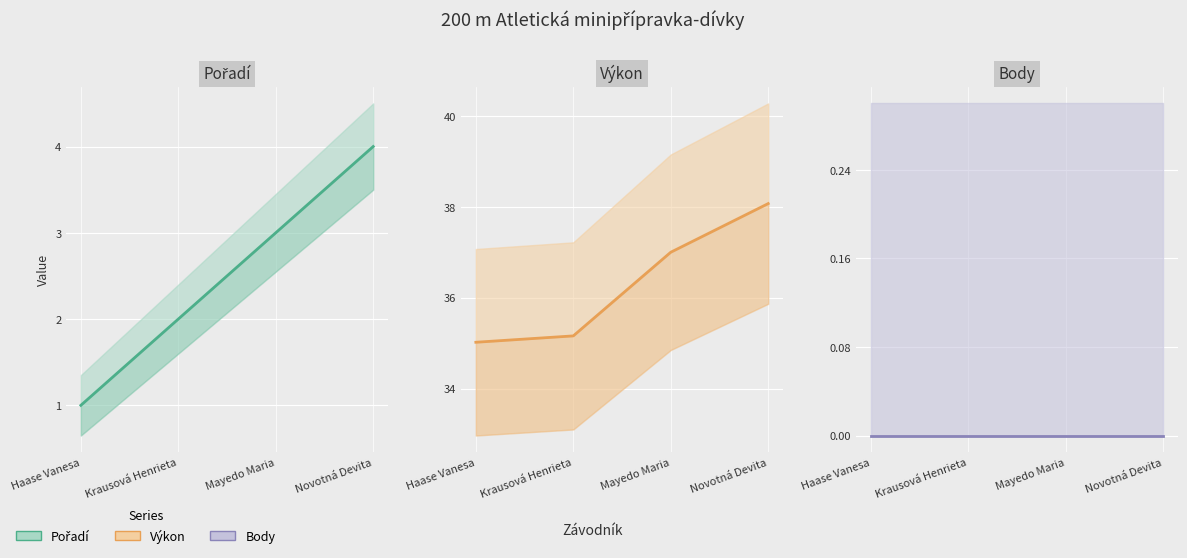

Reading left to right, extract all data points from this chart.

Pořadí: Haase Vanesa=1.0	Krausová Henrieta=2.0	Mayedo Maria=3.0	Novotná Devita=4.0
Výkon: Haase Vanesa=35.0	Krausová Henrieta=35.2	Mayedo Maria=37.0	Novotná Devita=38.1
Body: Haase Vanesa=0.0	Krausová Henrieta=0.0	Mayedo Maria=0.0	Novotná Devita=0.0